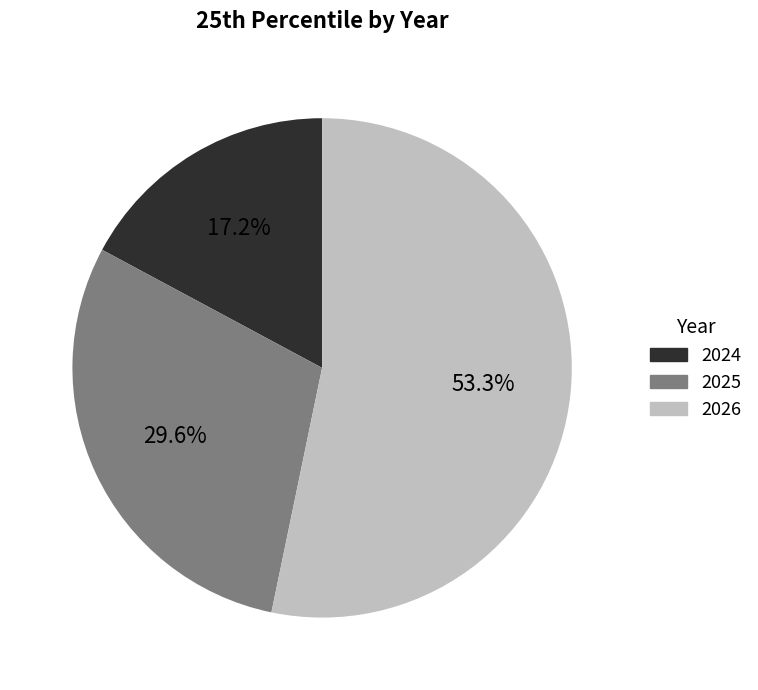

How many segments does this pie chart have?

3